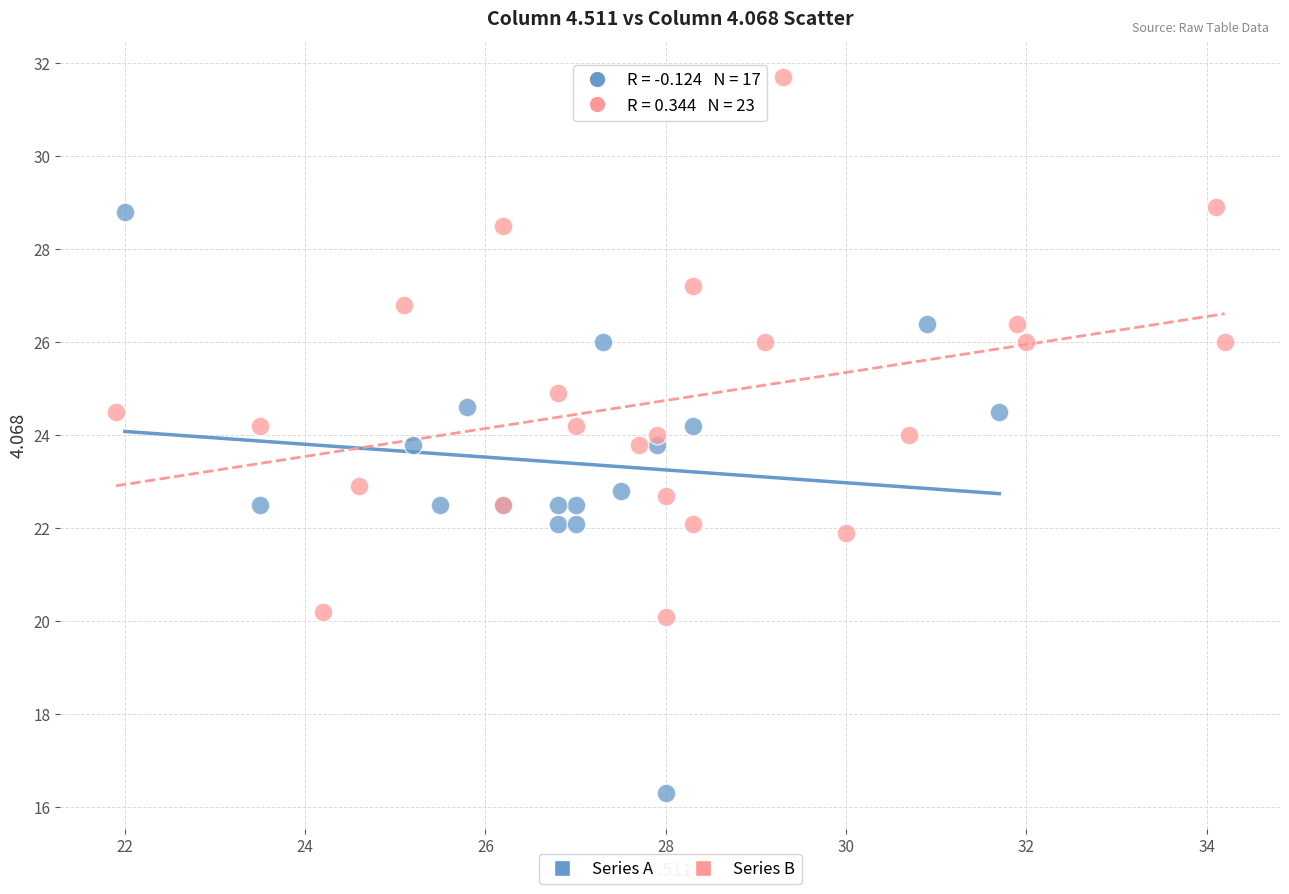

Which series has the widest spread of Y values?

Series A